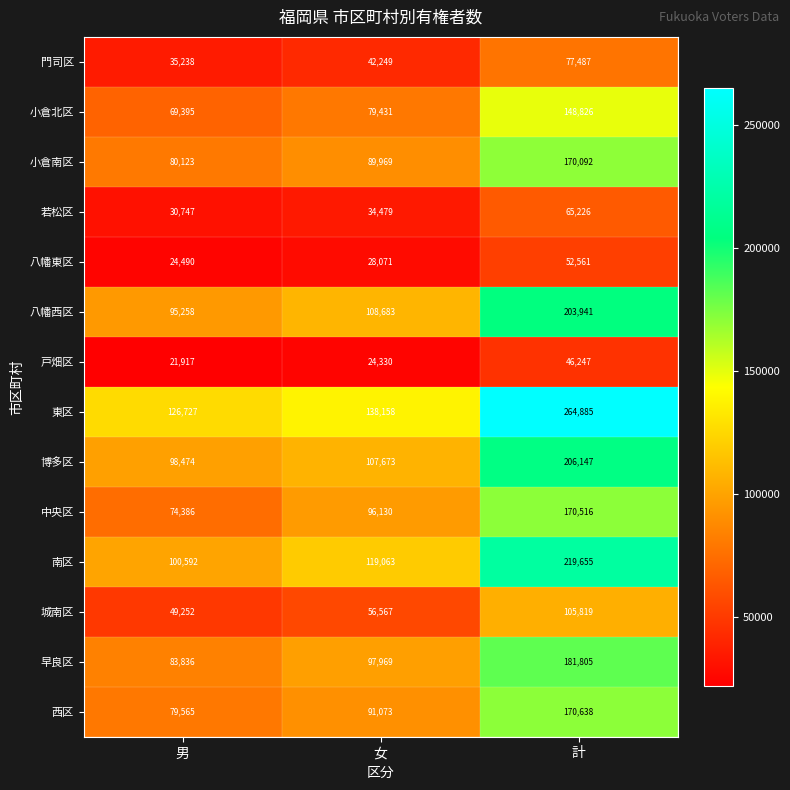

How many data points does each series have?

3